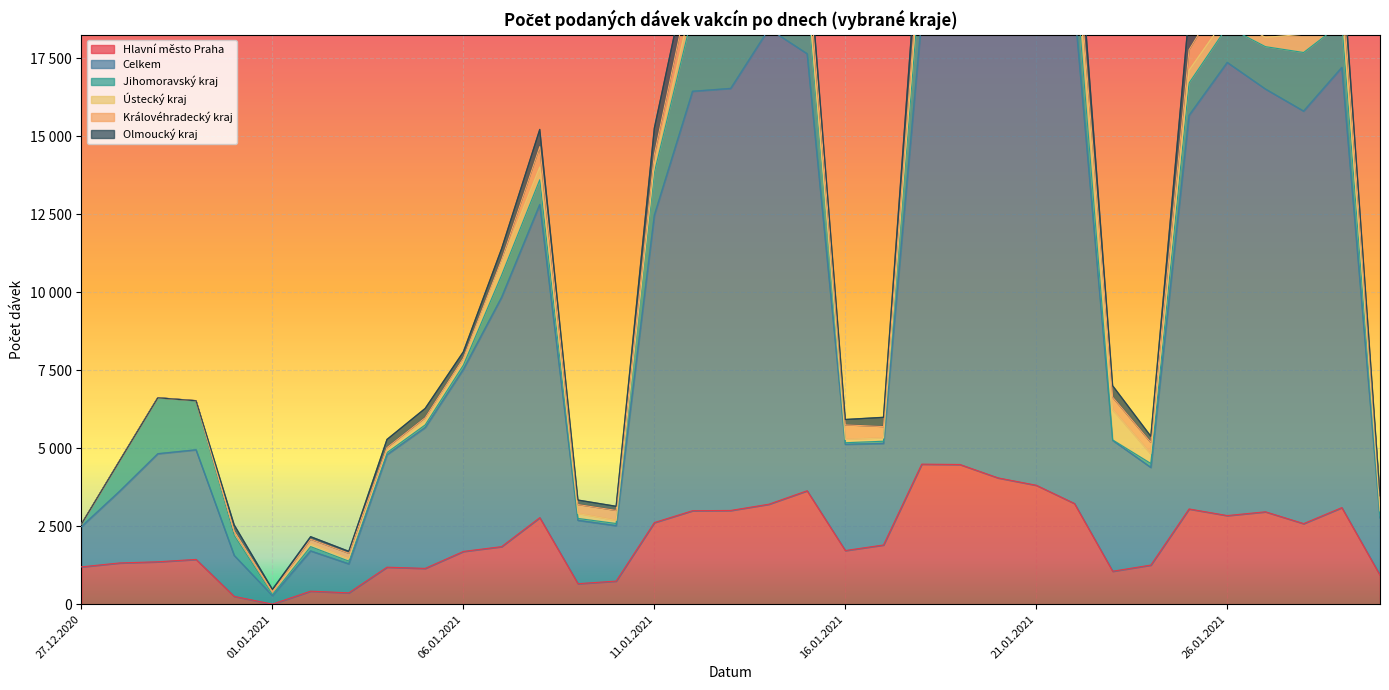

Between 30.12.2020 and 29.01.2021, which series saw the biggest shift?

Celkem